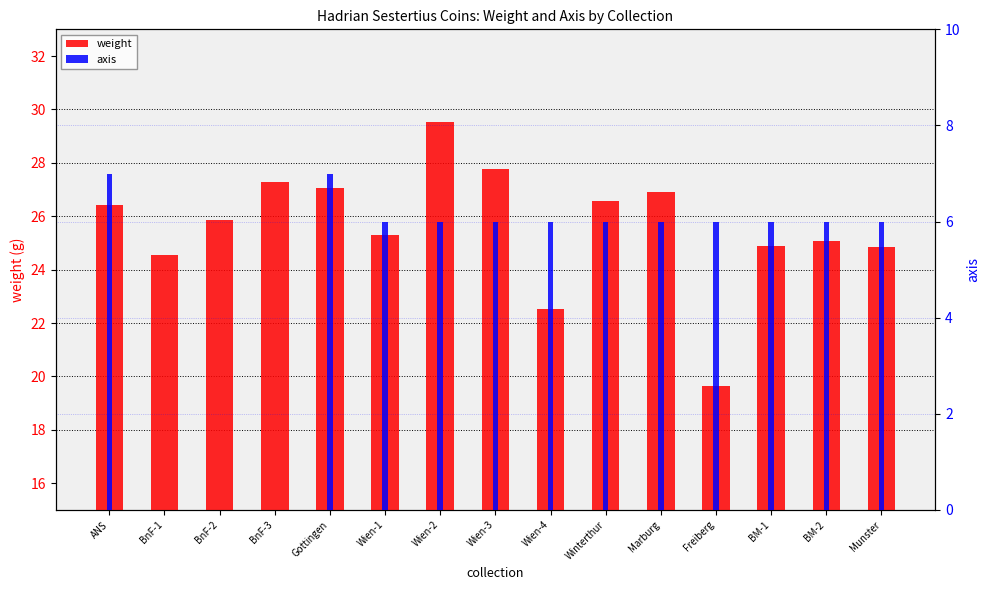

What is the label of the 5th bar from the right?

Marburg